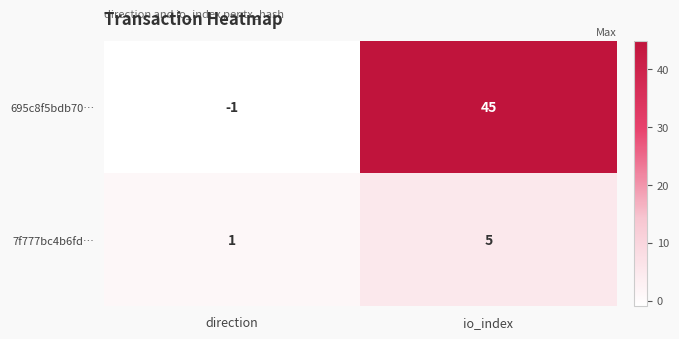

What is the difference between the maximum and minimum values in the 695c8f5bdb70… series?

46